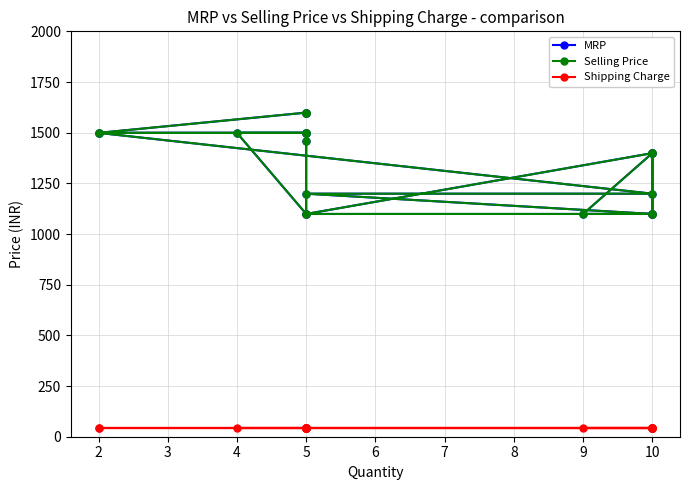

What is the value of the Shipping Charge point at the 4th from the left?

45